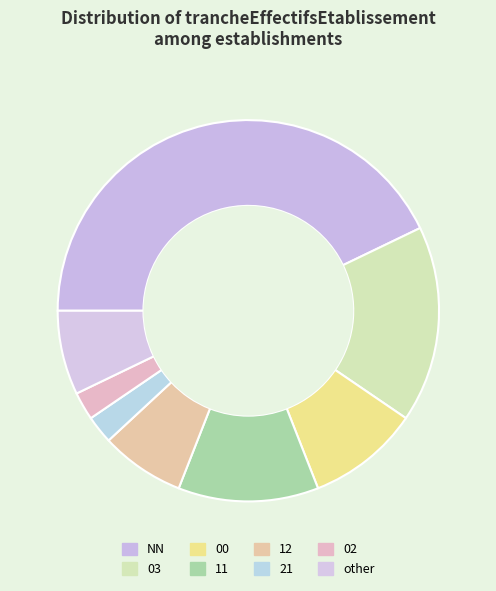

To the nearest percent, what is the difference between the largest and smallest slice percentages?

40%